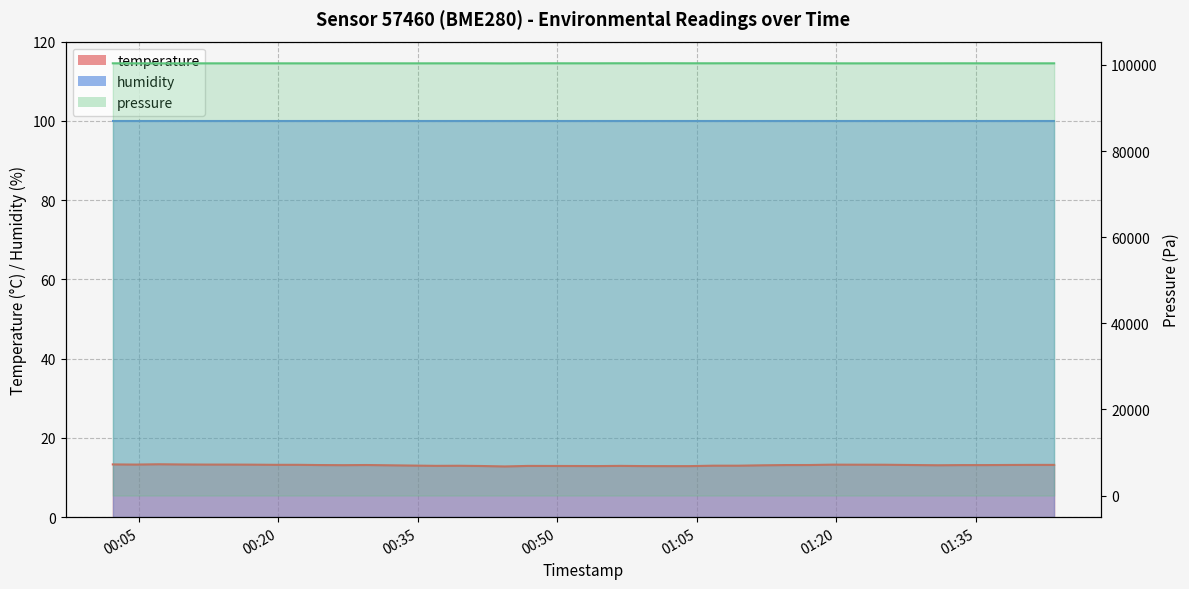

How many interior local peaks (higher than both neighbors) does the data have?

6